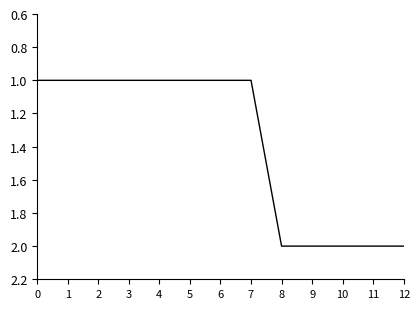

True or false: the data shows 3 at 8.

False